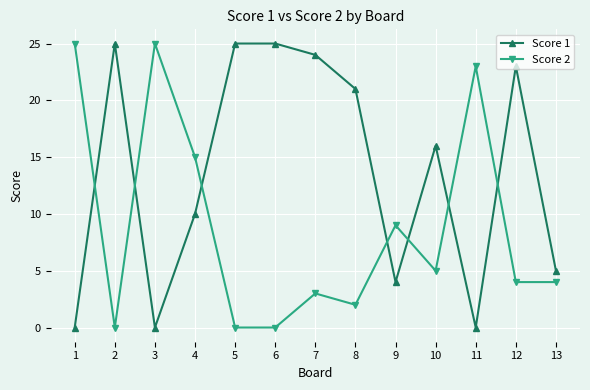

What is the highest value of the Score 2 series?

25